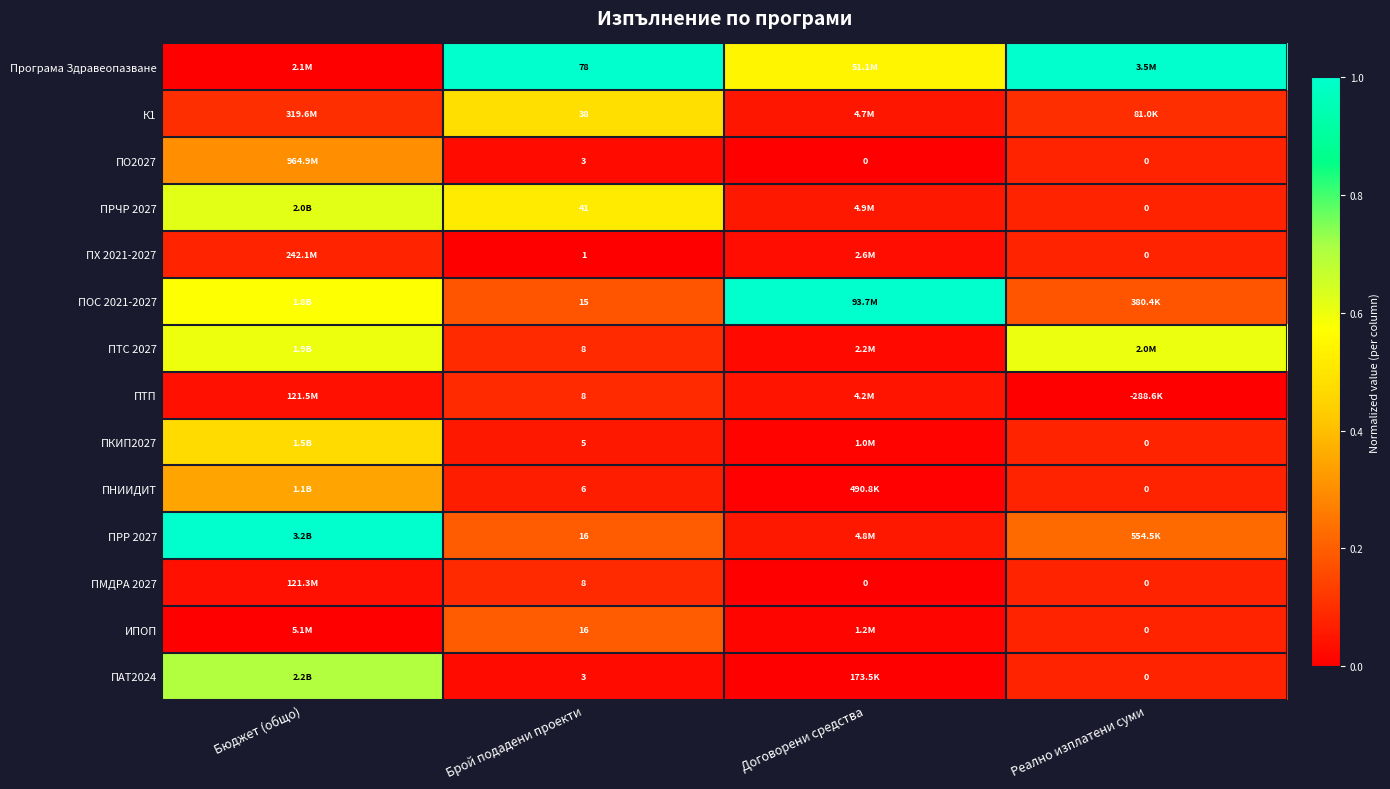

Rank the series at Реално изплатени суми from highest to lowest value.

Програма Здравеопазване, ПТС 2027, ПРР 2027, ПОС 2021-2027, К1, ПО2027, ПРЧР 2027, ПХ 2021-2027, ПКИП2027, ПНИИДИТ, ПМДРА 2027, ИПОП, ПАТ2024, ПТП